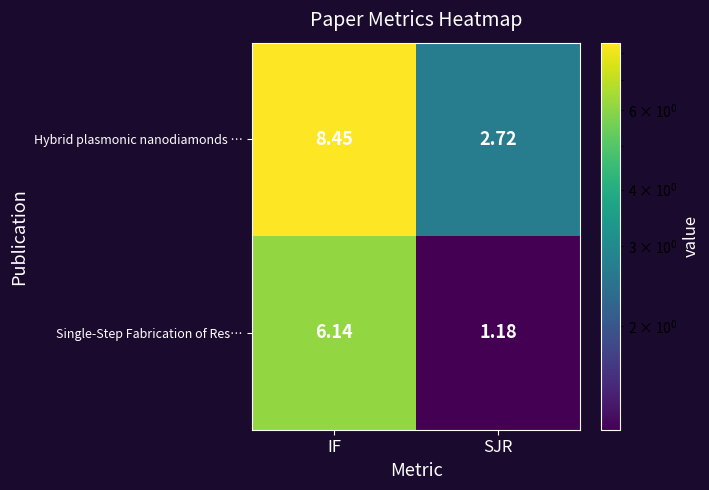

Between IF and SJR, which series saw the biggest shift?

Hybrid plasmonic nanodiamonds …